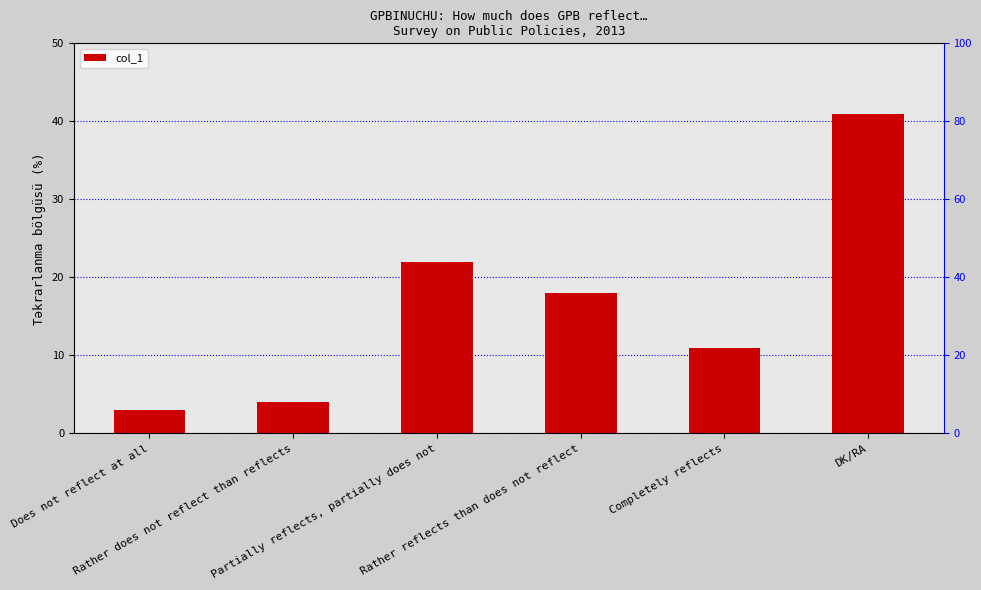

What is the maximum value shown in the chart?

41